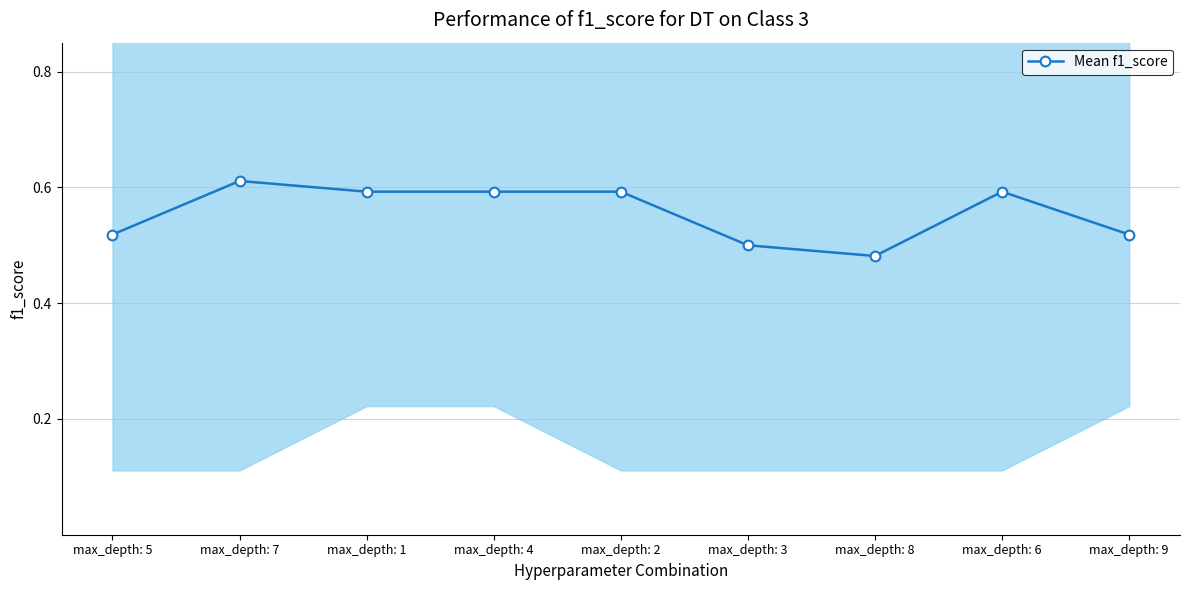

The chart shows a value of 0.6 at max_depth: 4. True or false?

True